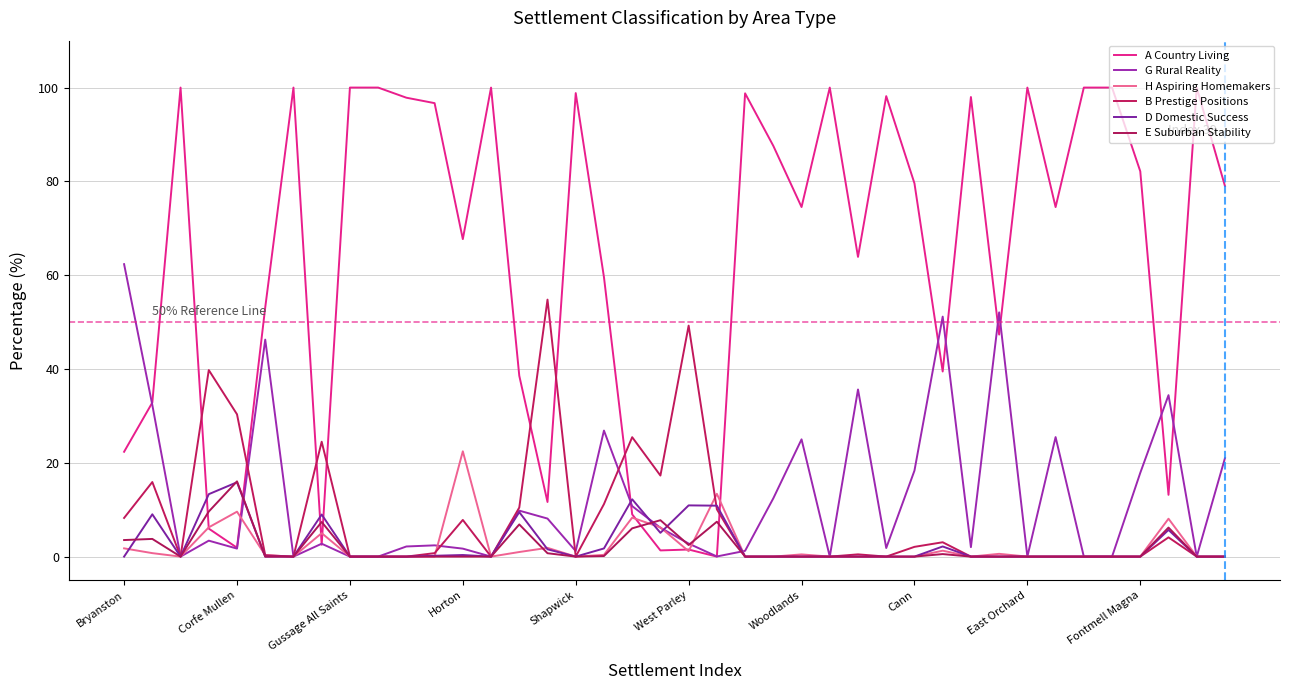

How many lines are shown in the chart?

6